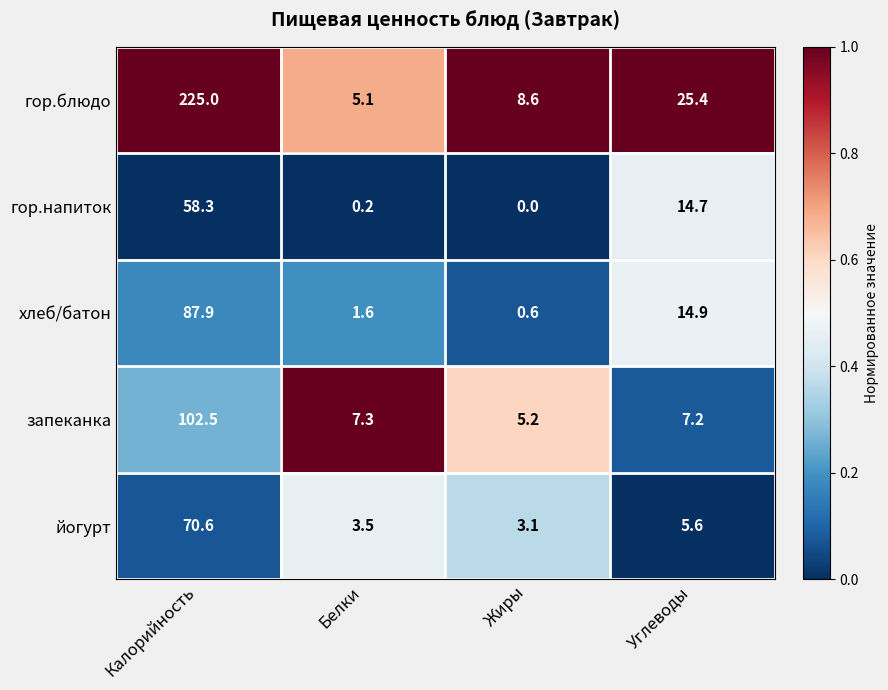

List the series in order of their peak value, highest first.

гор.блюдо, запеканка, хлеб/батон, йогурт, гор.напиток